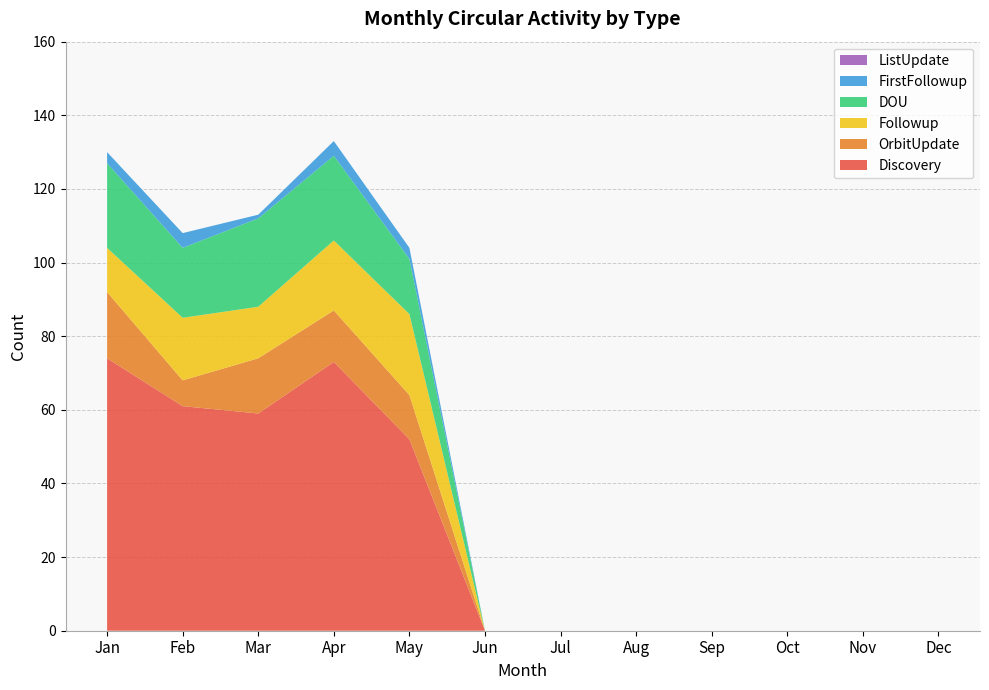

Reading left to right, extract all data points from this chart.

Discovery: 74	61	59	73	52	0	0	0	0	0	0	0
OrbitUpdate: 18	7	15	14	12	0	0	0	0	0	0	0
Followup: 12	17	14	19	22	0	0	0	0	0	0	0
DOU: 23	19	24	23	15	0	0	0	0	0	0	0
FirstFollowup: 3	4	1	4	3	0	0	0	0	0	0	0
ListUpdate: 0	0	0	0	0	0	0	0	0	0	0	0